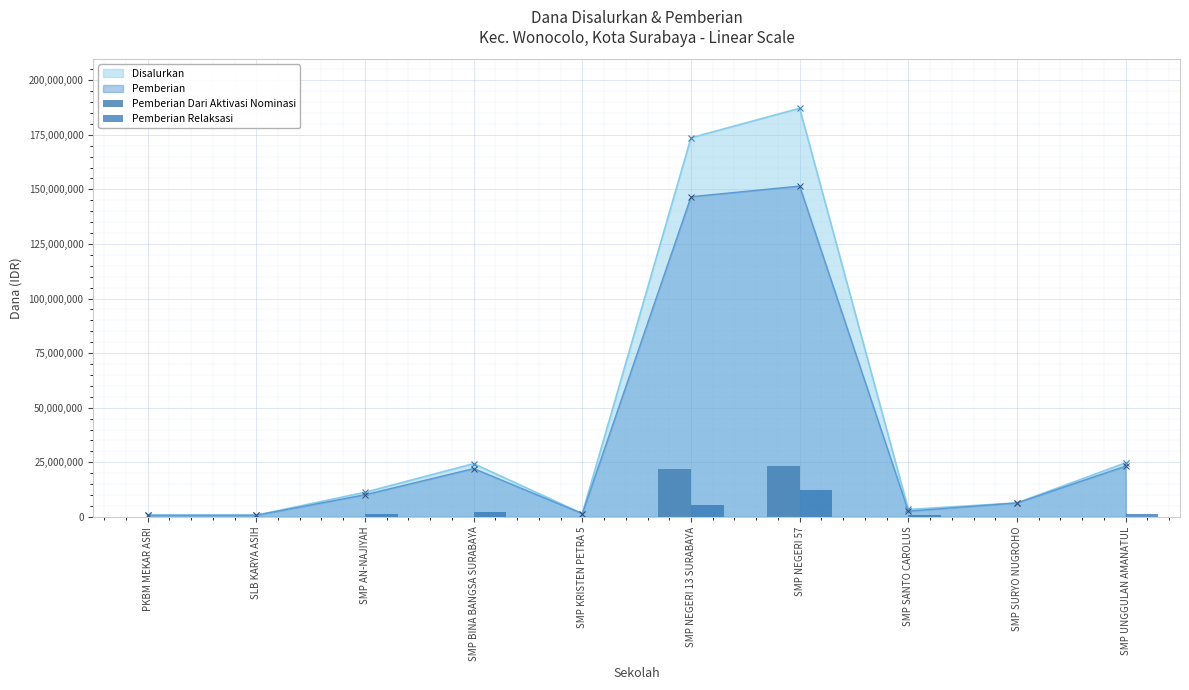

Where is Pemberian Dari Aktivasi Nominasi nearest to the value 11625000?

SMP NEGERI 13 SURABAYA